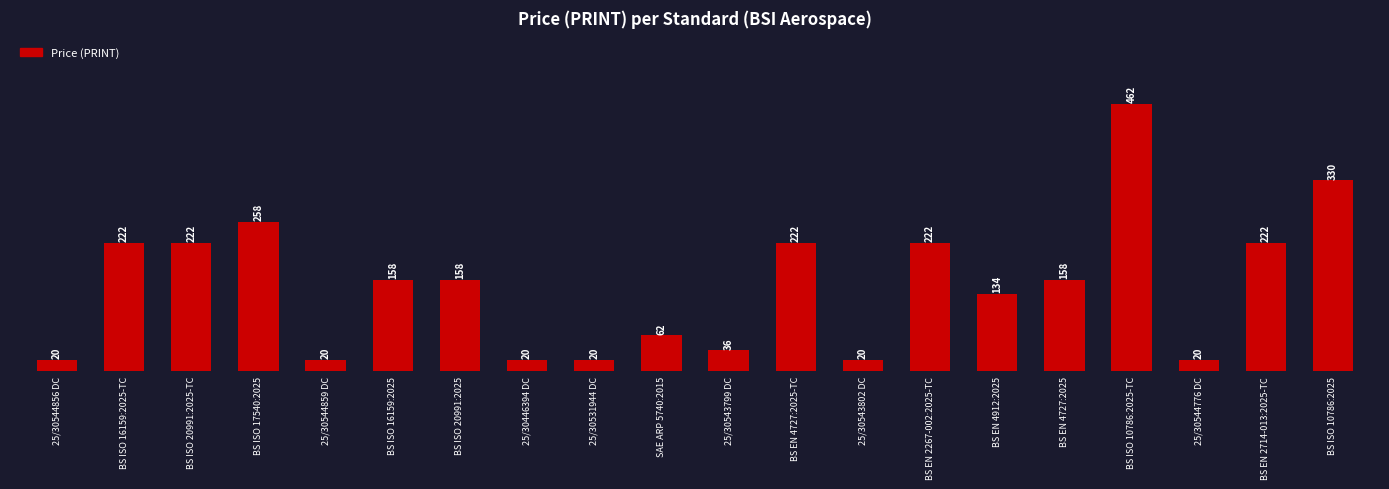

Which category has the highest value across all series?

BS ISO 10786:2025-TC